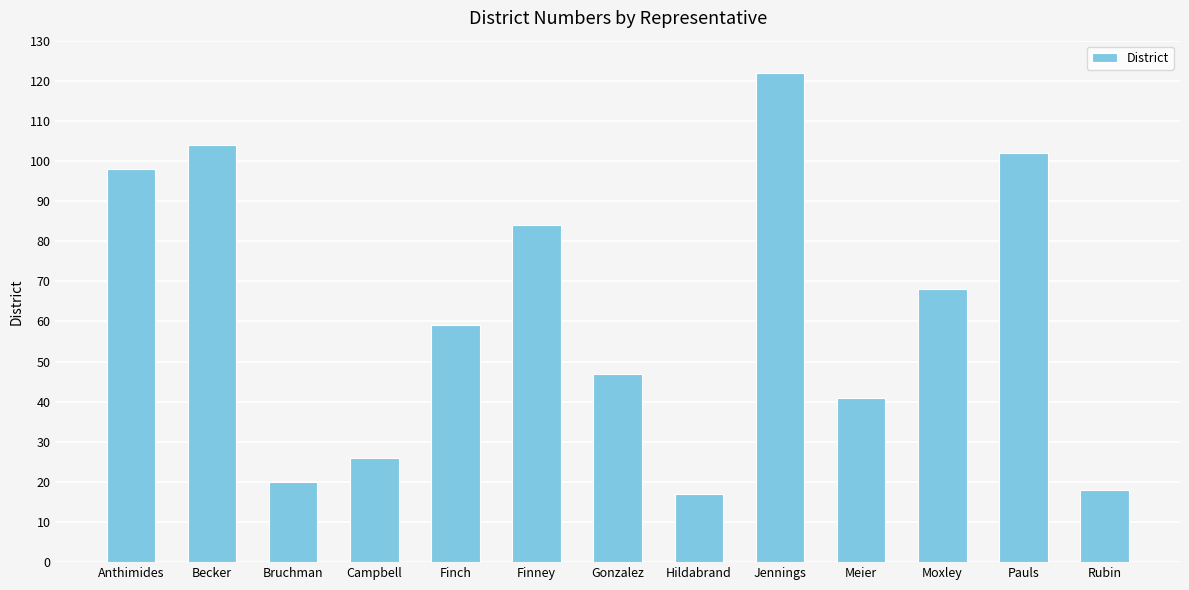

What is the ratio of the value at Bruchman to the value at Gonzalez?

0.4